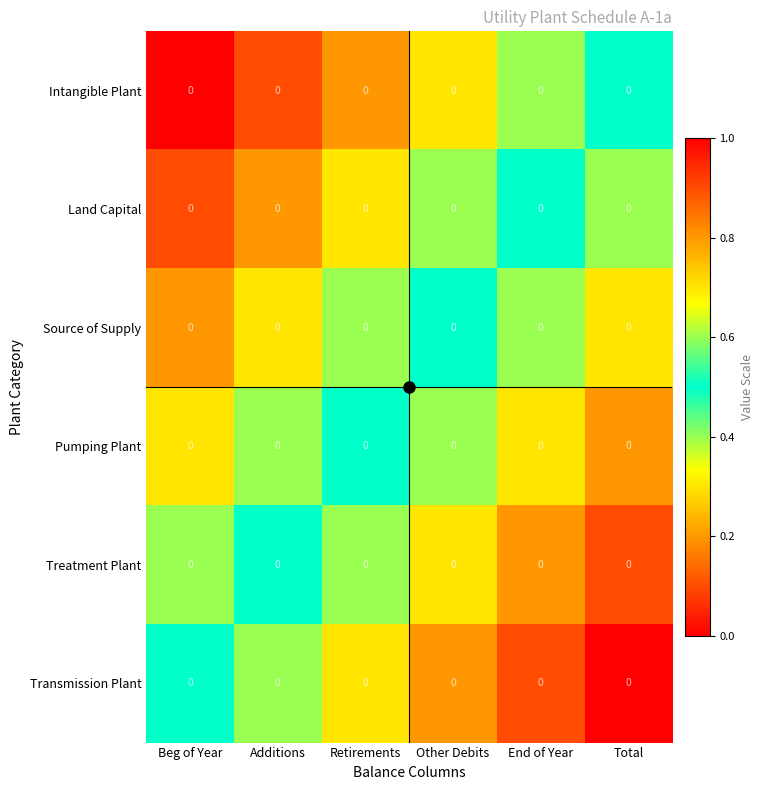

What is the sum of all Transmission Plant values?

4.5